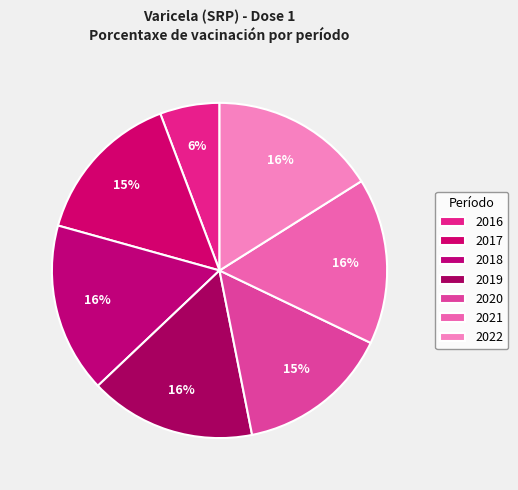

Does 2016 represent more than half of the total?

No